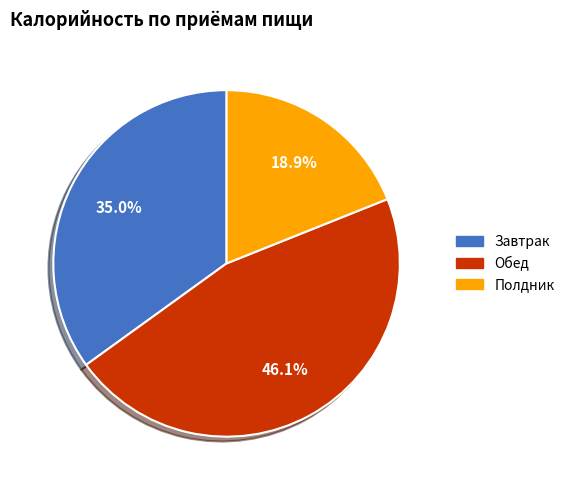

Between Завтрак and Полдник, which is larger?

Завтрак